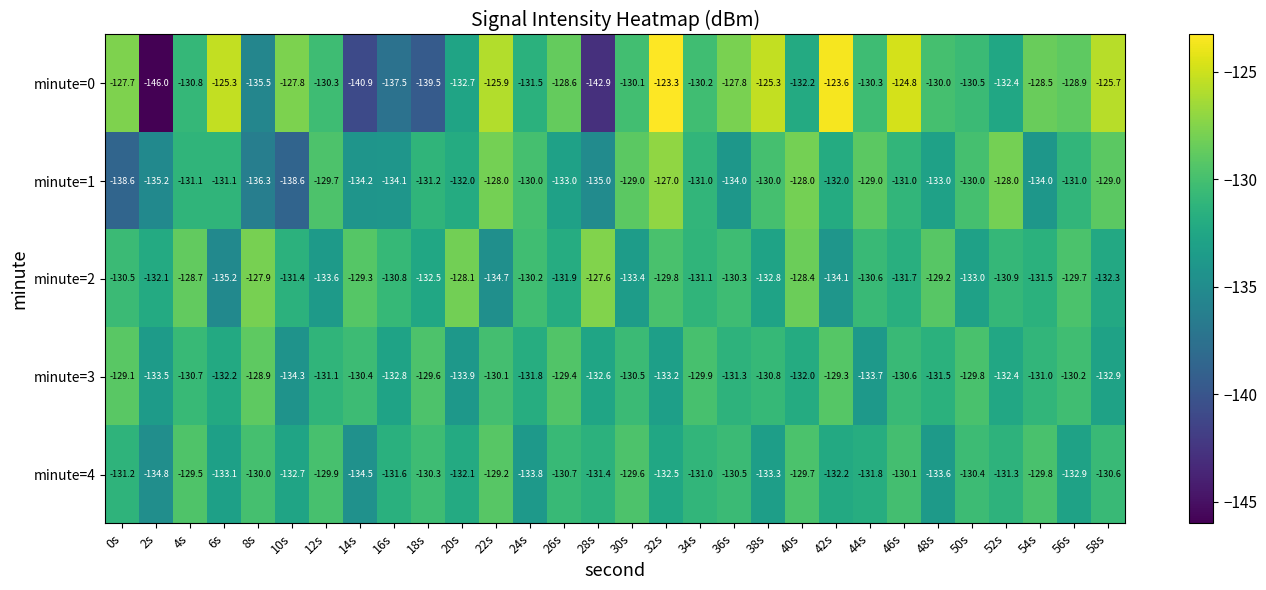

What is the sum of the minute=0 values at 20s and 34s?

-262.9